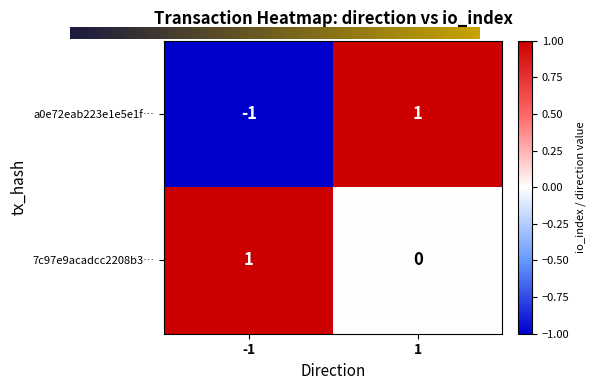

True or false: 7c97e9acadcc2208b3… has a value of 1 at -1.

True